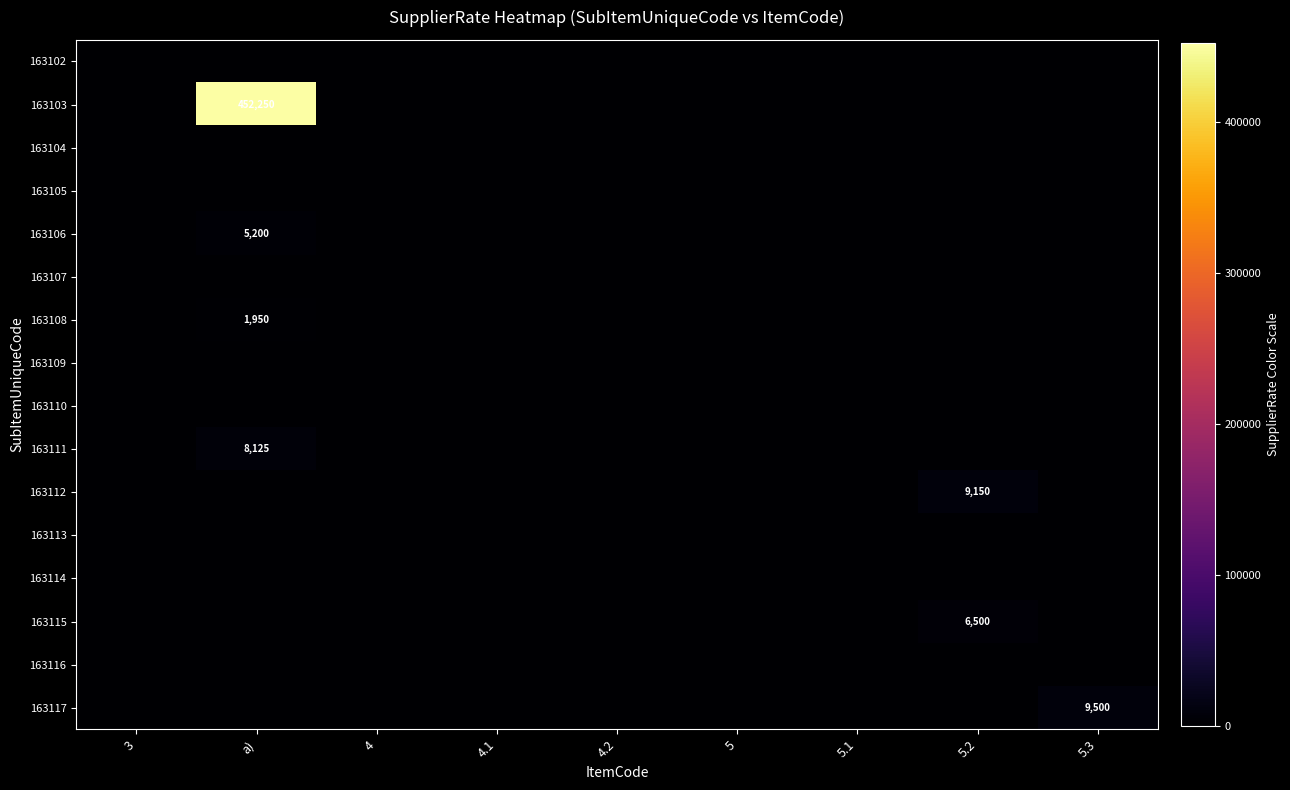

Is it true that 163106 equals 5200 at a)?

True